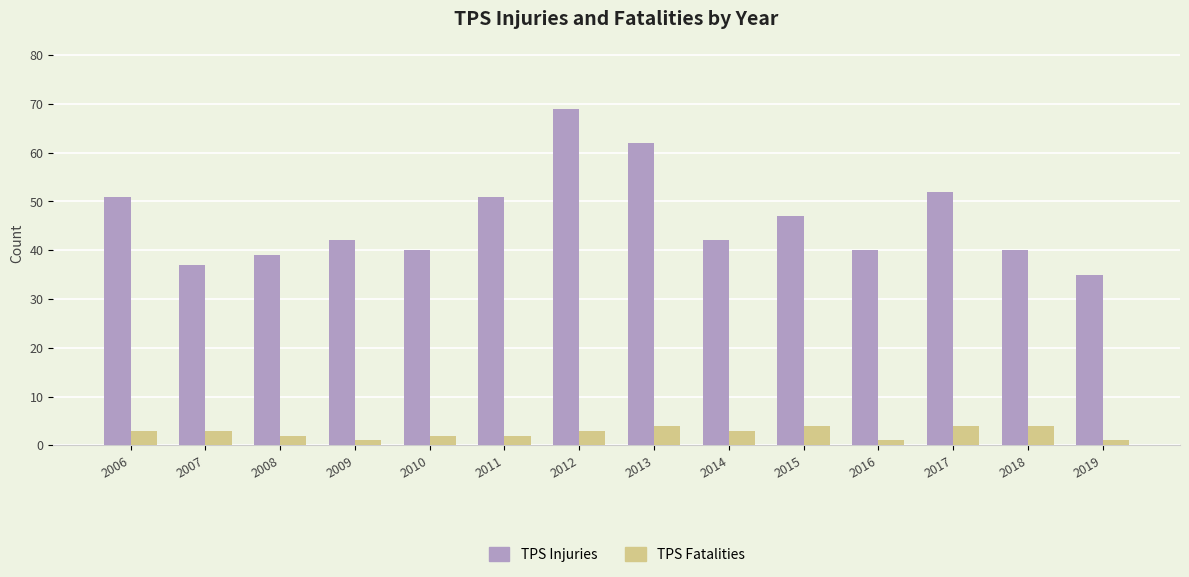

What is the approximate value of TPS Injuries at 2013, to the nearest 10?

60